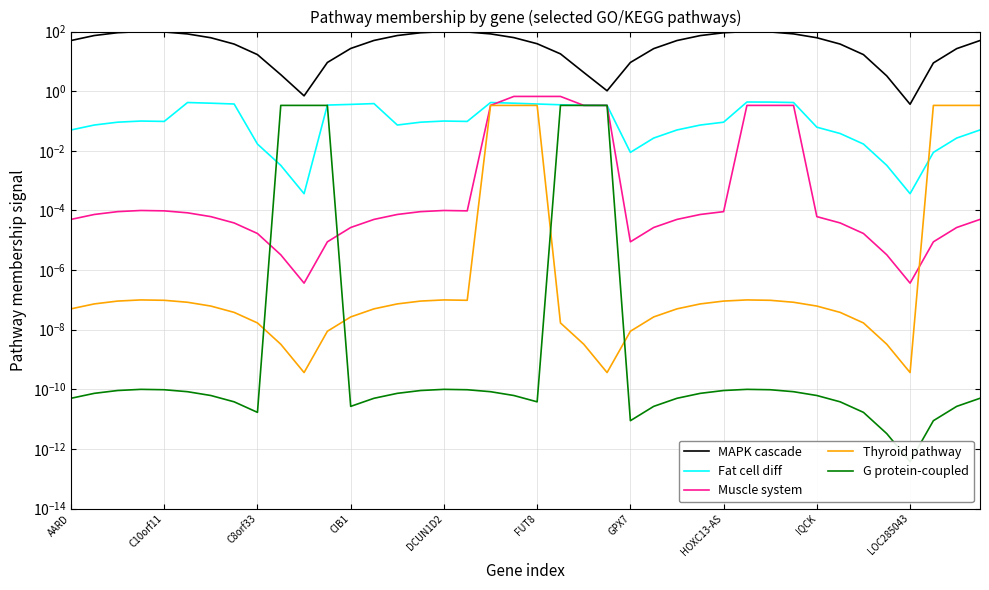

What is the average value of the G protein-coupled series?

0.1